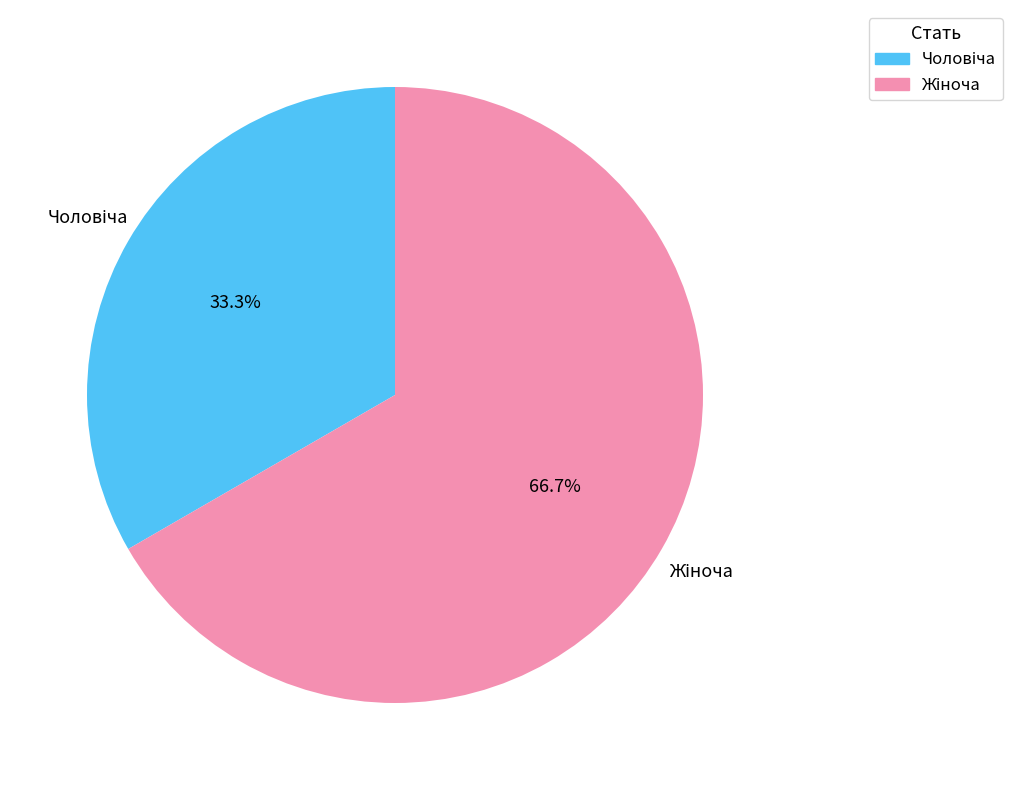

To the nearest percent, what is the average slice percentage?

50%